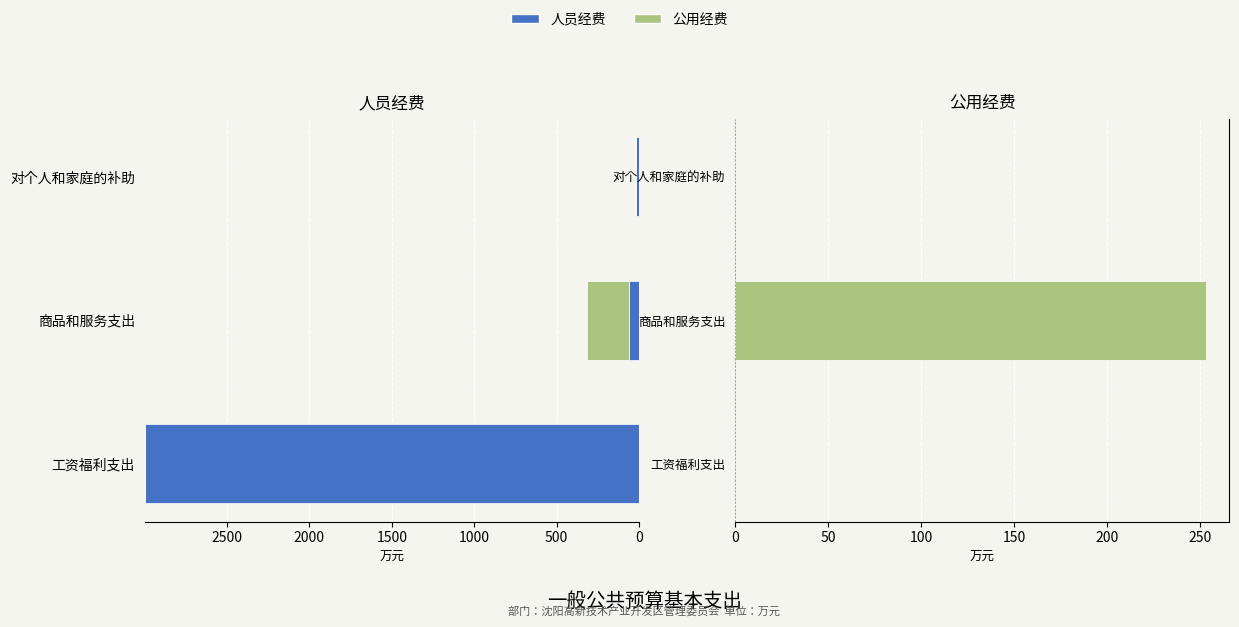

What is the sum of all 公用经费 (左) values?

253.1